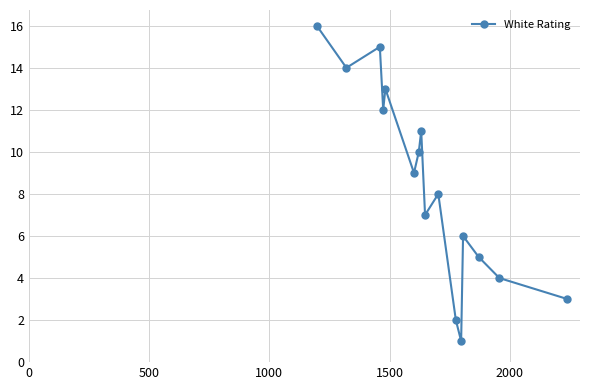

What is the difference between the maximum and minimum values?

15